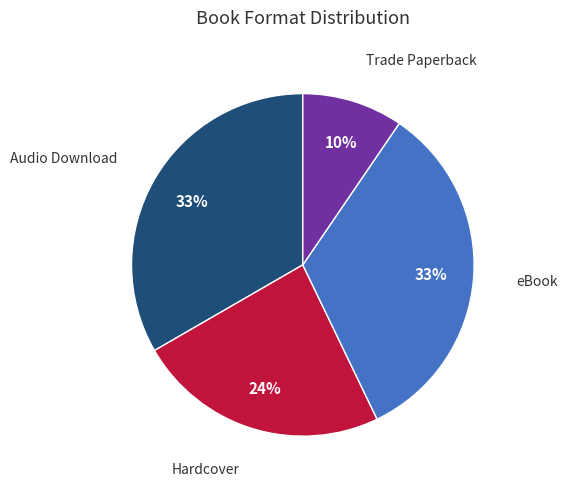

Is there any slice that represents more than half of the pie?

No